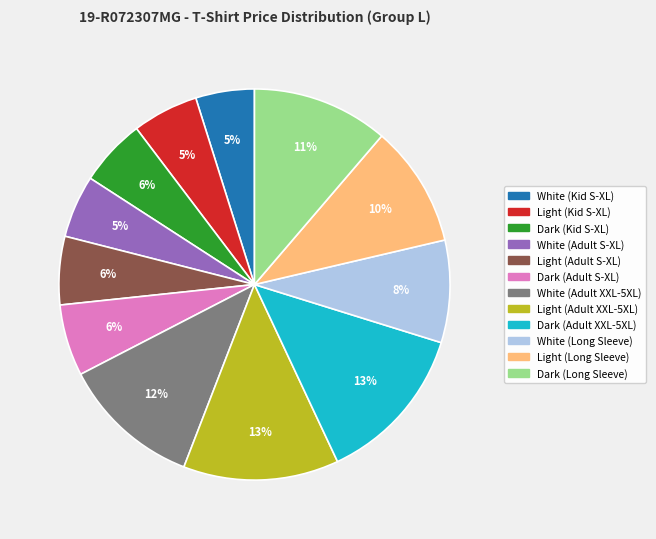

Is there a majority slice in this chart?

No